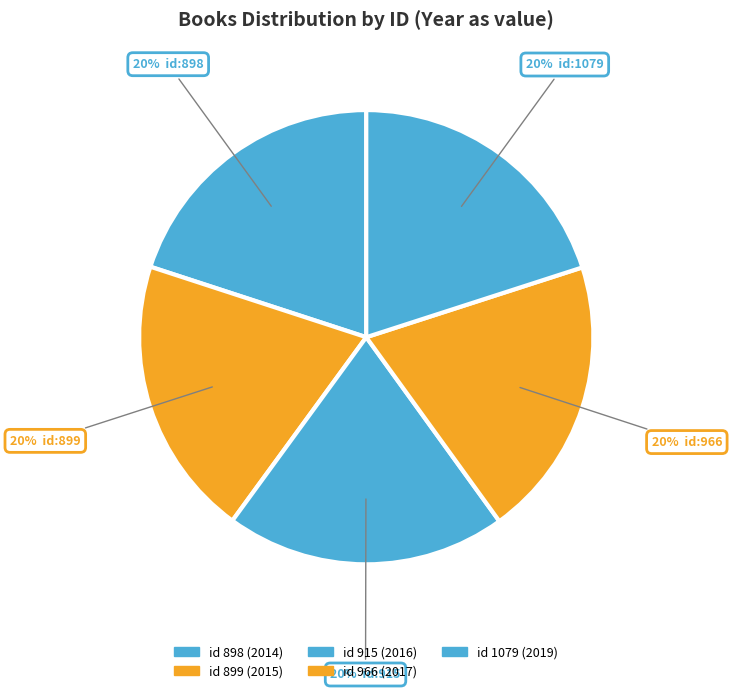

Which slice is the largest?

1079